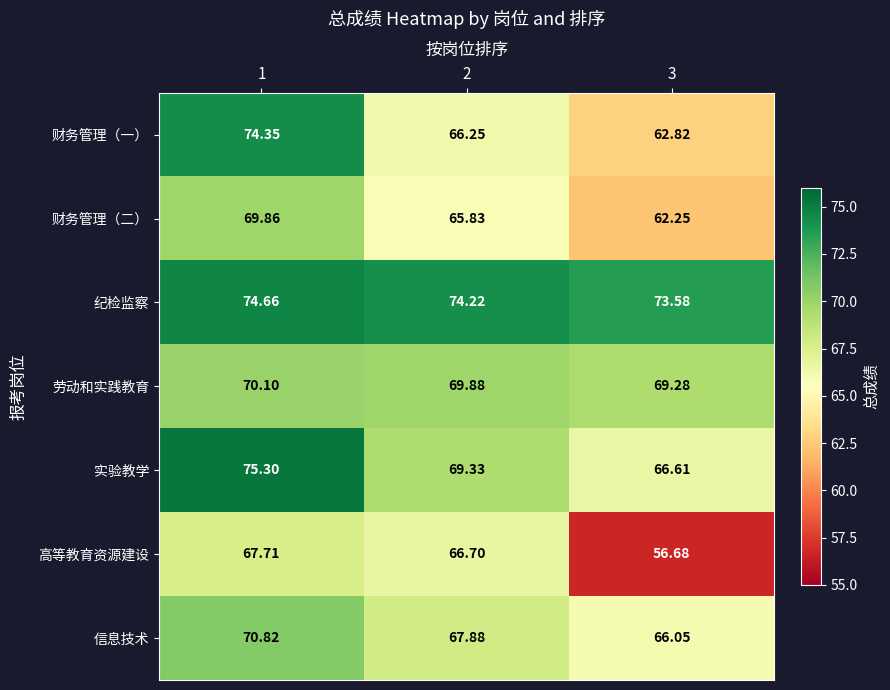

At 1, list the series in order from largest to smallest.

实验教学, 纪检监察, 财务管理（一）, 信息技术, 劳动和实践教育, 财务管理（二）, 高等教育资源建设